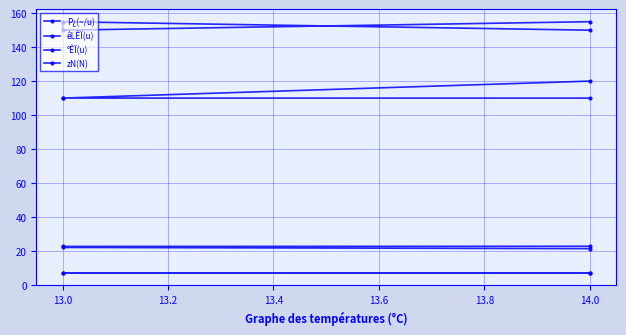

Reading left to right, what are all the values shown in this chart?

P¿(~/u): 21.3	22.0	22.6	22.7
êLÊÏ(u): 155.0	150.0	155.0	150.0
°ÊÏ(u): 120.0	110.0	110.0	110.0
zN(N): 7.0	7.0	7.0	7.0